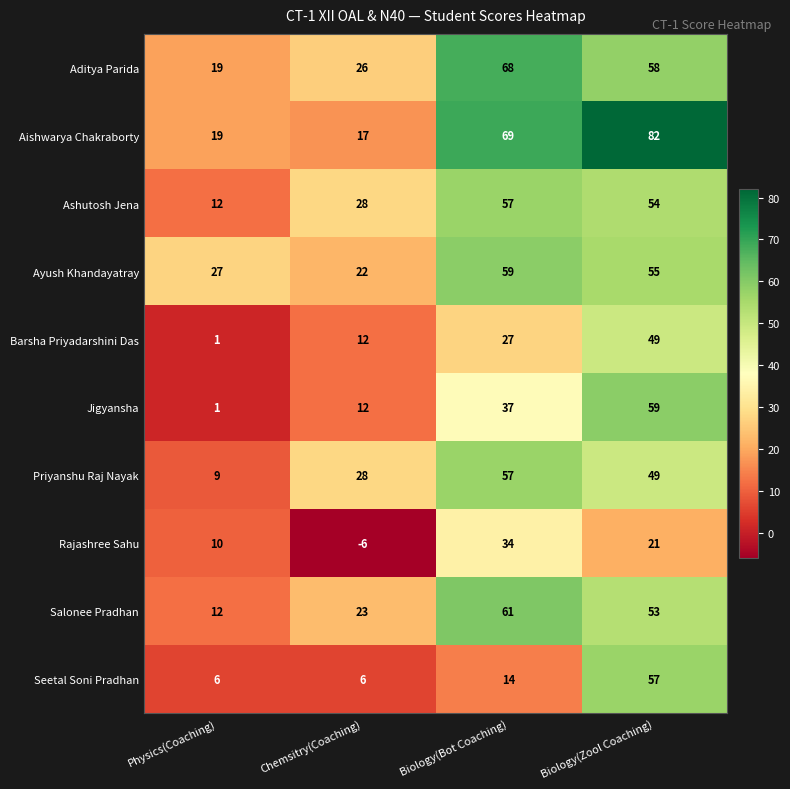

Rank the categories by Ashutosh Jena value from highest to lowest.

Biology(Bot Coaching), Biology(Zool Coaching), Chemsitry(Coaching), Physics(Coaching)